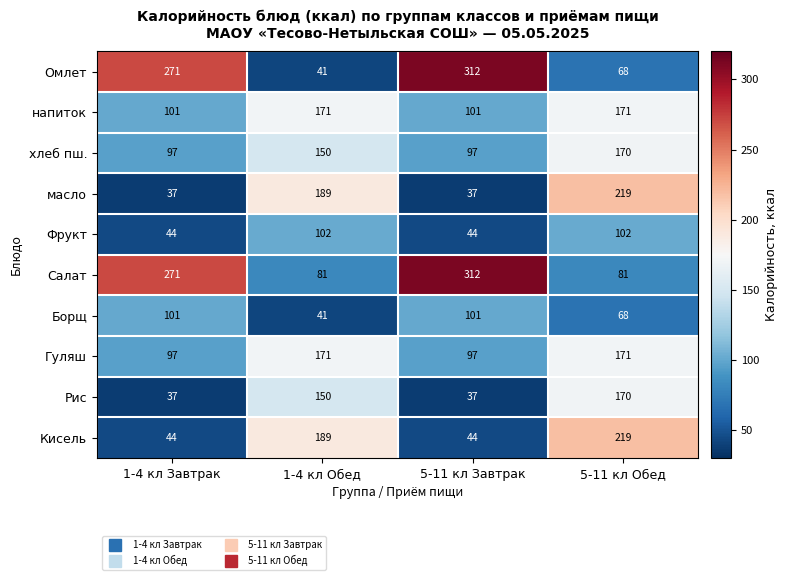

Which series changed the most between 1-4 кл Завтрак and 5-11 кл Обед?

Омлет